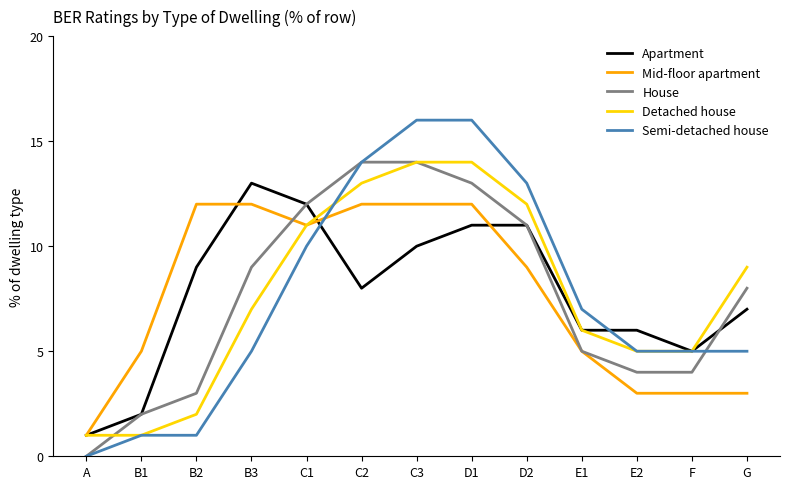

What is the total value across all series at C3?

66